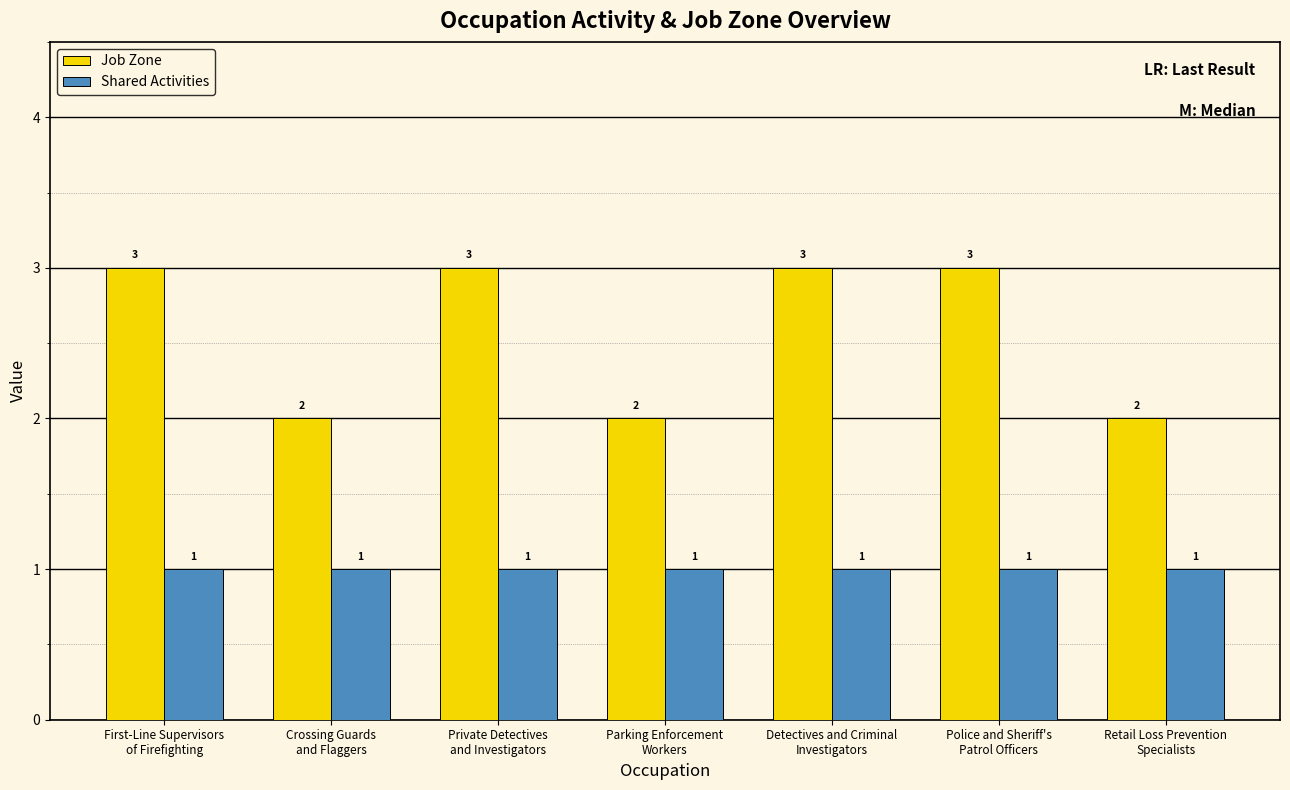

Rank the series at Detectives and Criminal
Investigators from highest to lowest value.

Job Zone, Shared Activities